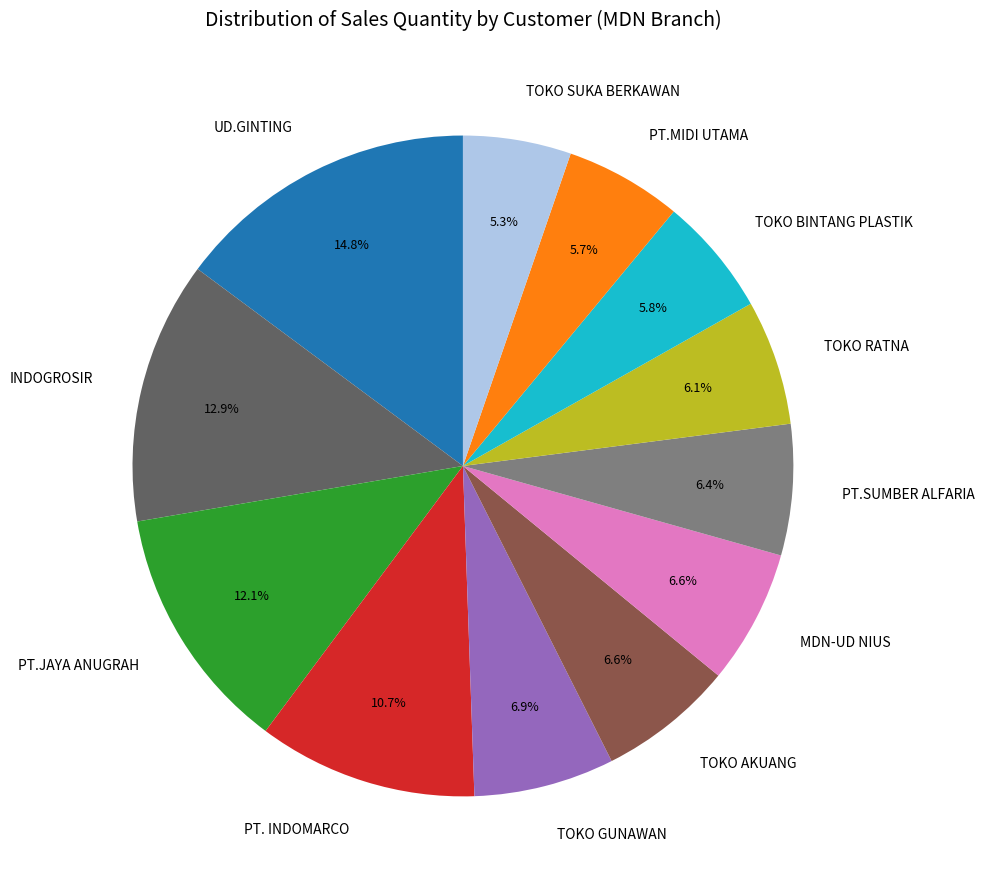

Approximately how many times larger is the value at UD.GINTING compared to TOKO SUKA BERKAWAN?

2.8